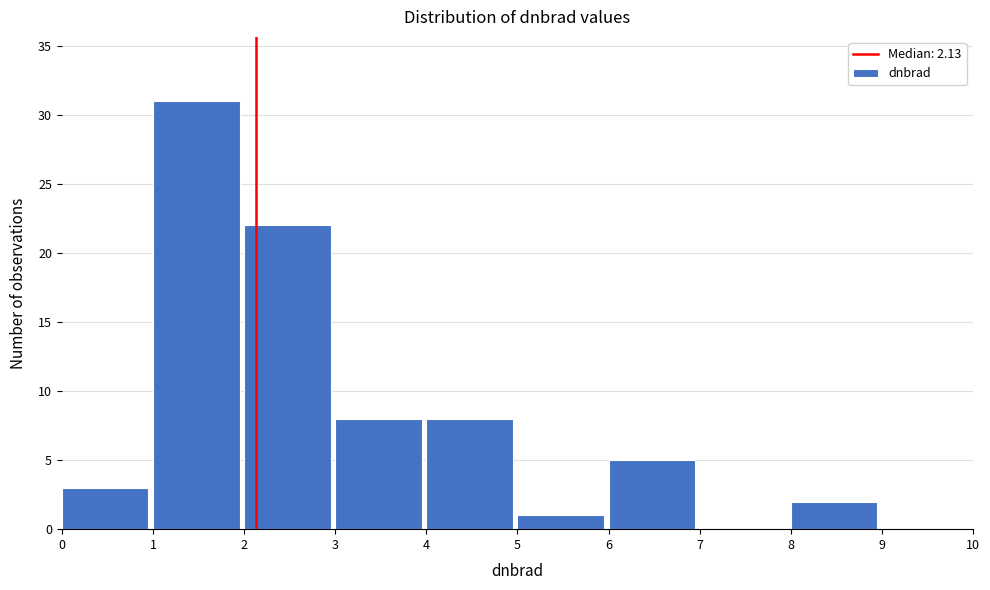

Reading left to right, list every bar in this chart as the range it spans on the x-axis followed by its height. The values are not printed on the chart, so give them approximately, as read against the axis.

0 to 1: 3
1 to 2: 31
2 to 3: 22
3 to 4: 8
4 to 5: 8
5 to 6: 1
6 to 7: 5
7 to 8: 0
8 to 9: 2
9 to 10: 0